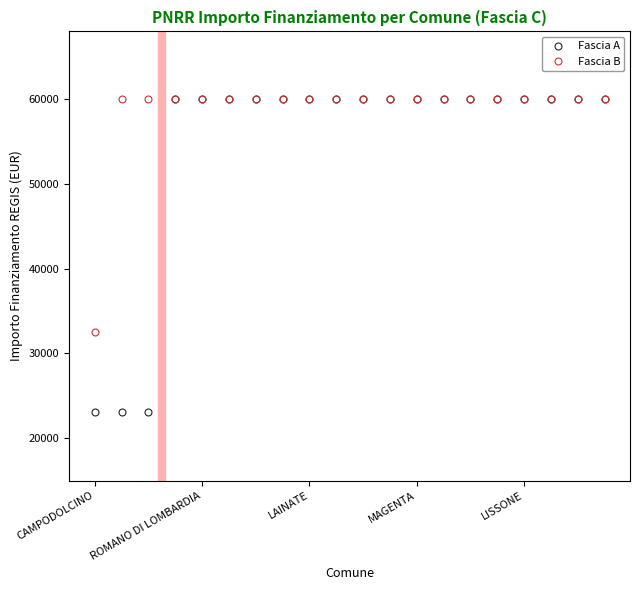

How many distinct data groups are displayed?

2